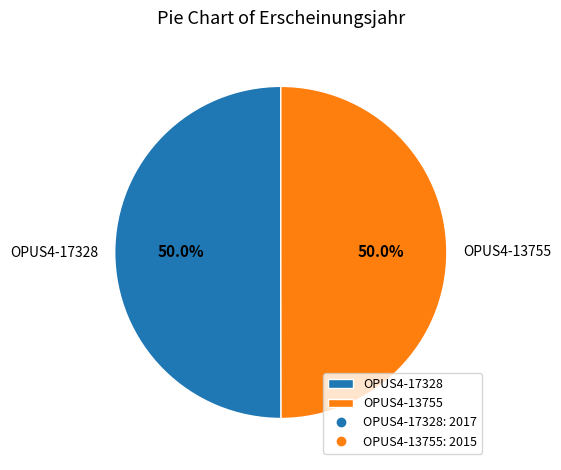

Combined, what portion of the pie is OPUS4-13755 and OPUS4-17328?

100.0%